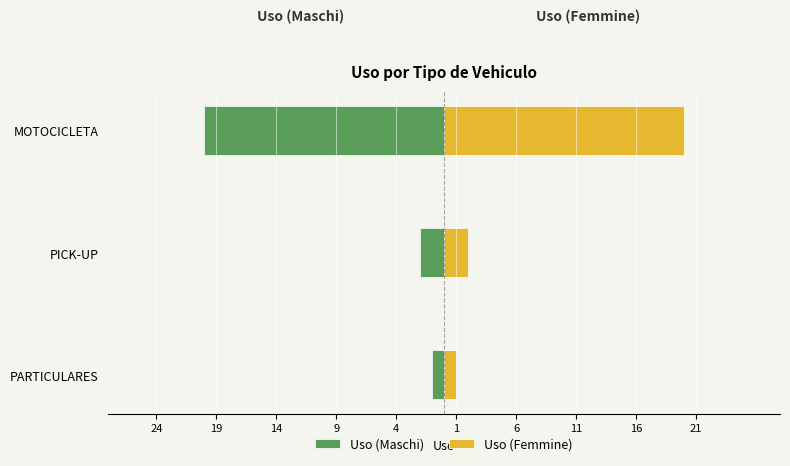

What is the difference between the second highest and minimum values in the Uso (Femmine) series?

1